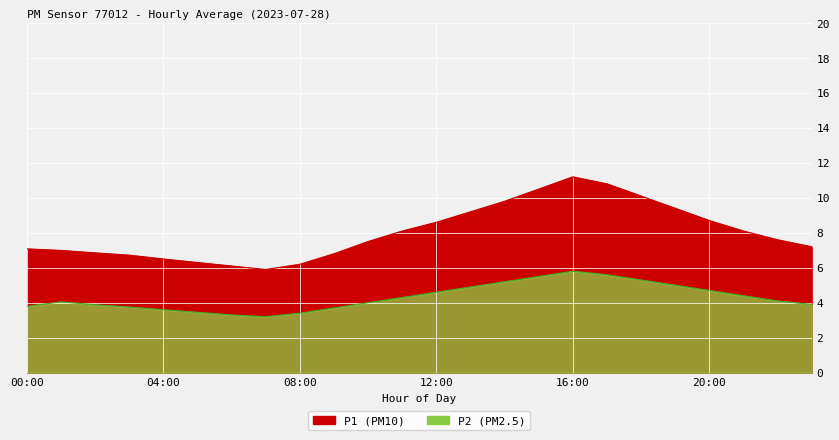

What is the lowest value of the P1 series?

5.9